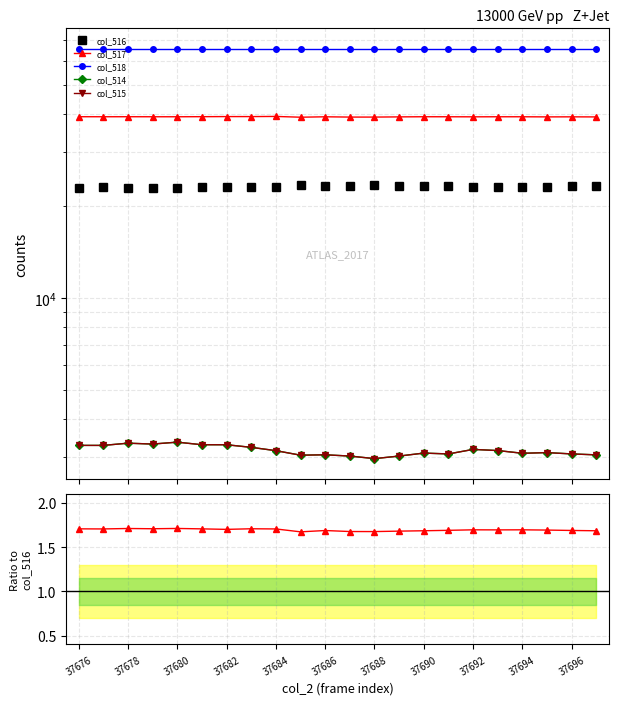

Where is col_515 nearest to the value 0?

37688